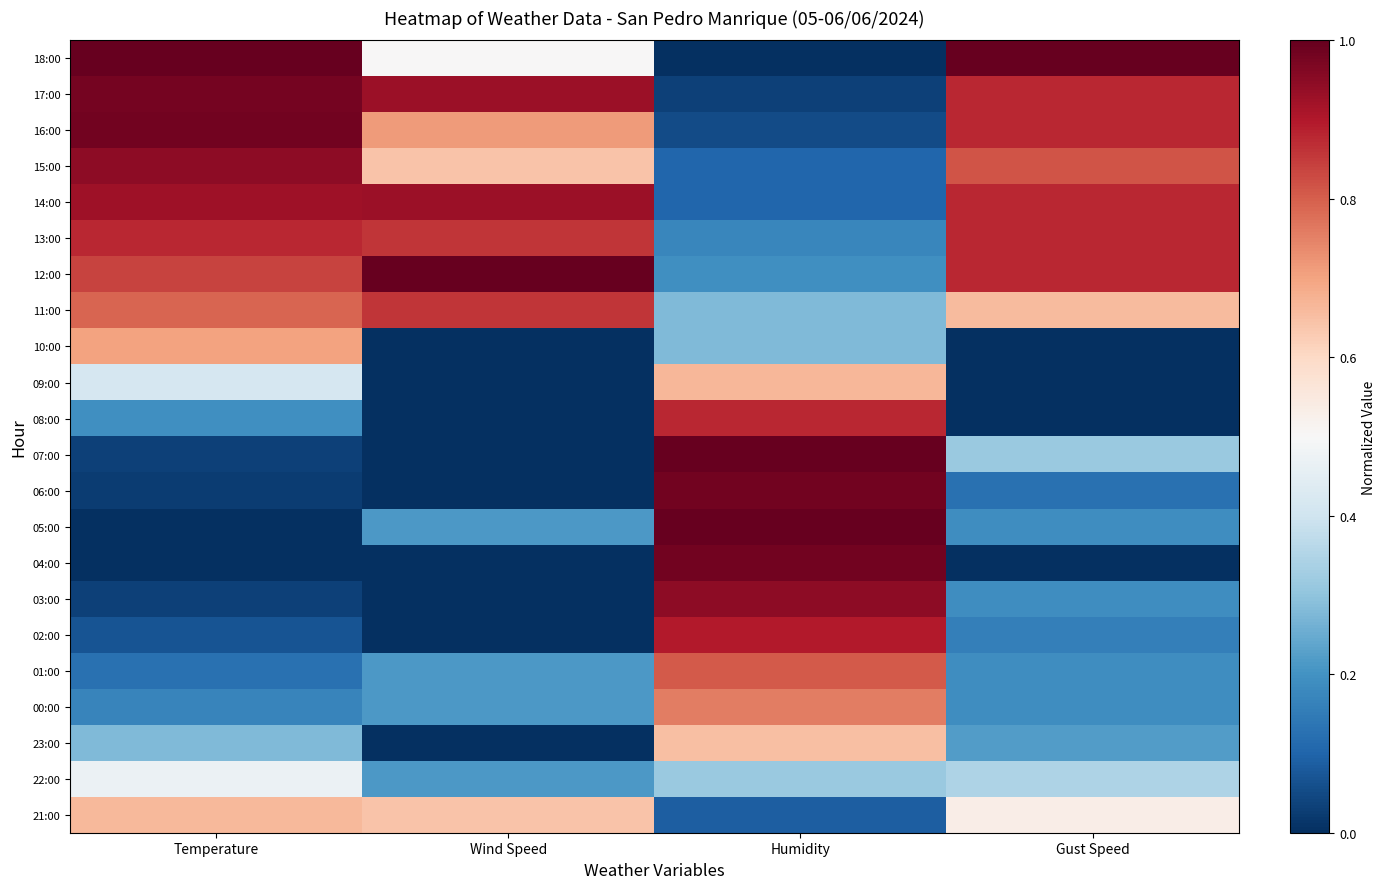

Reading right to left, what are all the values shown in this chart?

18:00: Gust Speed=1.0	Humidity=0.0	Wind Speed=0.5	Temperature=1.0
17:00: Gust Speed=0.9	Humidity=0.0	Wind Speed=0.9	Temperature=1.0
16:00: Gust Speed=0.9	Humidity=0.1	Wind Speed=0.7	Temperature=1.0
15:00: Gust Speed=0.8	Humidity=0.1	Wind Speed=0.6	Temperature=0.9
14:00: Gust Speed=0.9	Humidity=0.1	Wind Speed=0.9	Temperature=0.9
13:00: Gust Speed=0.9	Humidity=0.2	Wind Speed=0.9	Temperature=0.9
12:00: Gust Speed=0.9	Humidity=0.2	Wind Speed=1.0	Temperature=0.8
11:00: Gust Speed=0.7	Humidity=0.3	Wind Speed=0.9	Temperature=0.8
10:00: Gust Speed=0.0	Humidity=0.3	Wind Speed=0.0	Temperature=0.7
09:00: Gust Speed=0.0	Humidity=0.7	Wind Speed=0.0	Temperature=0.4
08:00: Gust Speed=0.0	Humidity=0.9	Wind Speed=0.0	Temperature=0.2
07:00: Gust Speed=0.3	Humidity=1.0	Wind Speed=0.0	Temperature=0.0
06:00: Gust Speed=0.1	Humidity=1.0	Wind Speed=0.0	Temperature=0.0
05:00: Gust Speed=0.2	Humidity=1.0	Wind Speed=0.2	Temperature=0.0
04:00: Gust Speed=0.0	Humidity=1.0	Wind Speed=0.0	Temperature=0.0
03:00: Gust Speed=0.2	Humidity=0.9	Wind Speed=0.0	Temperature=0.0
02:00: Gust Speed=0.2	Humidity=0.9	Wind Speed=0.0	Temperature=0.1
01:00: Gust Speed=0.2	Humidity=0.8	Wind Speed=0.2	Temperature=0.1
00:00: Gust Speed=0.2	Humidity=0.8	Wind Speed=0.2	Temperature=0.2
23:00: Gust Speed=0.2	Humidity=0.6	Wind Speed=0.0	Temperature=0.3
22:00: Gust Speed=0.3	Humidity=0.3	Wind Speed=0.2	Temperature=0.5
21:00: Gust Speed=0.5	Humidity=0.1	Wind Speed=0.6	Temperature=0.7